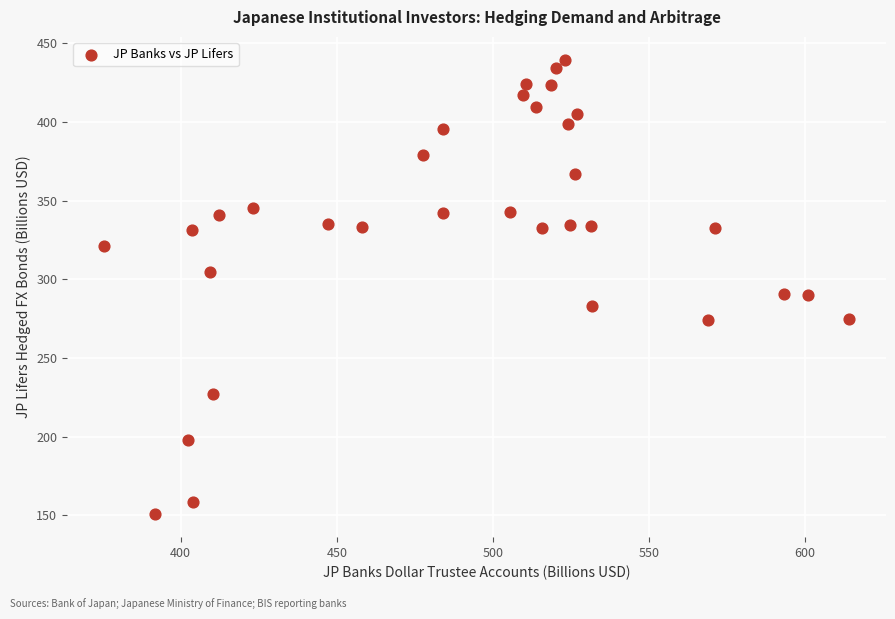

What is the range of Y values (max minus min)?

289.0